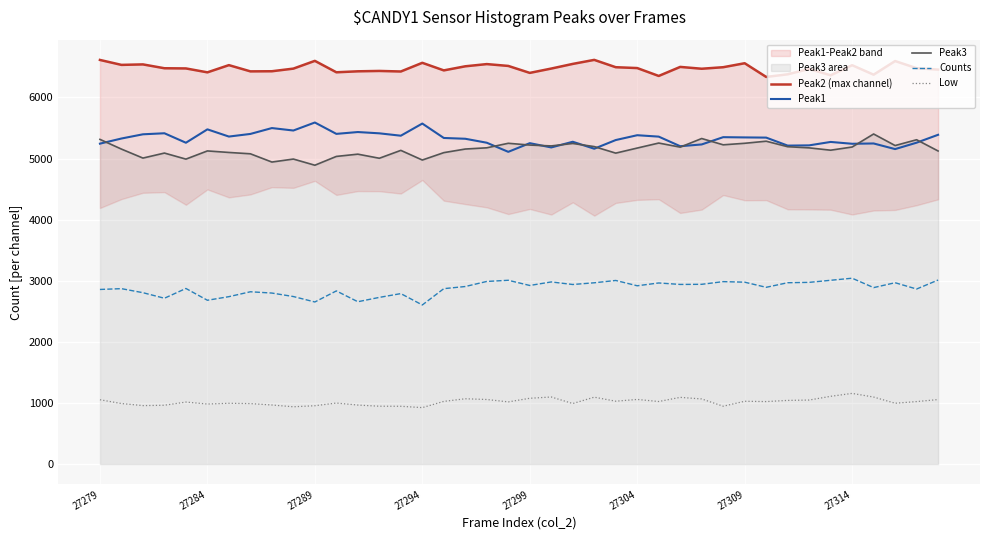

What is the value of the Peak1 point at the 17th from the left?

5337